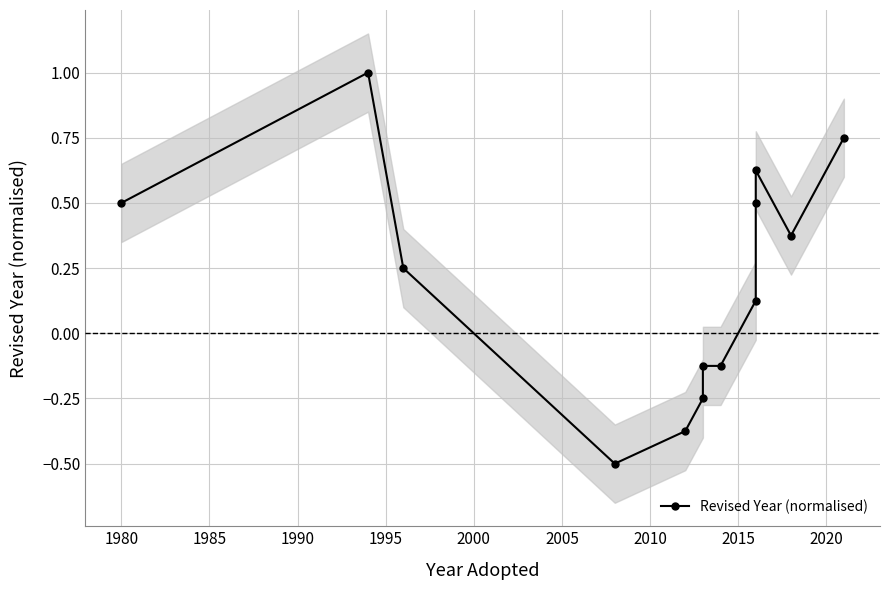

What is the value of the 3rd point from the left?

0.2